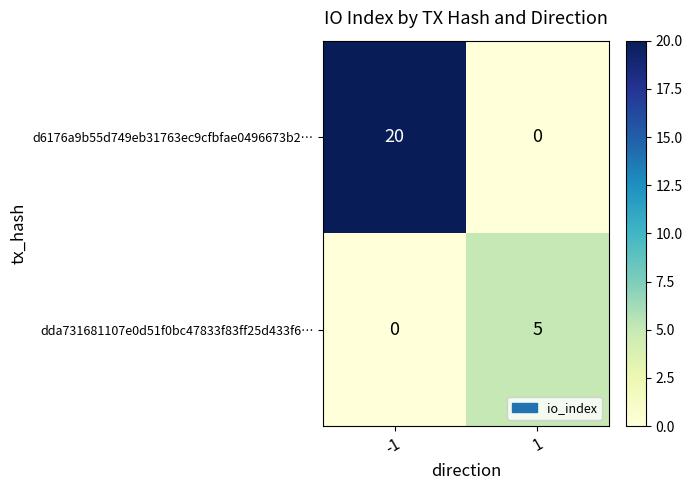

What is the approximate value of d6176a9b55d749eb31763ec9cfbfae0496673b2… at -1, to the nearest 5?

20